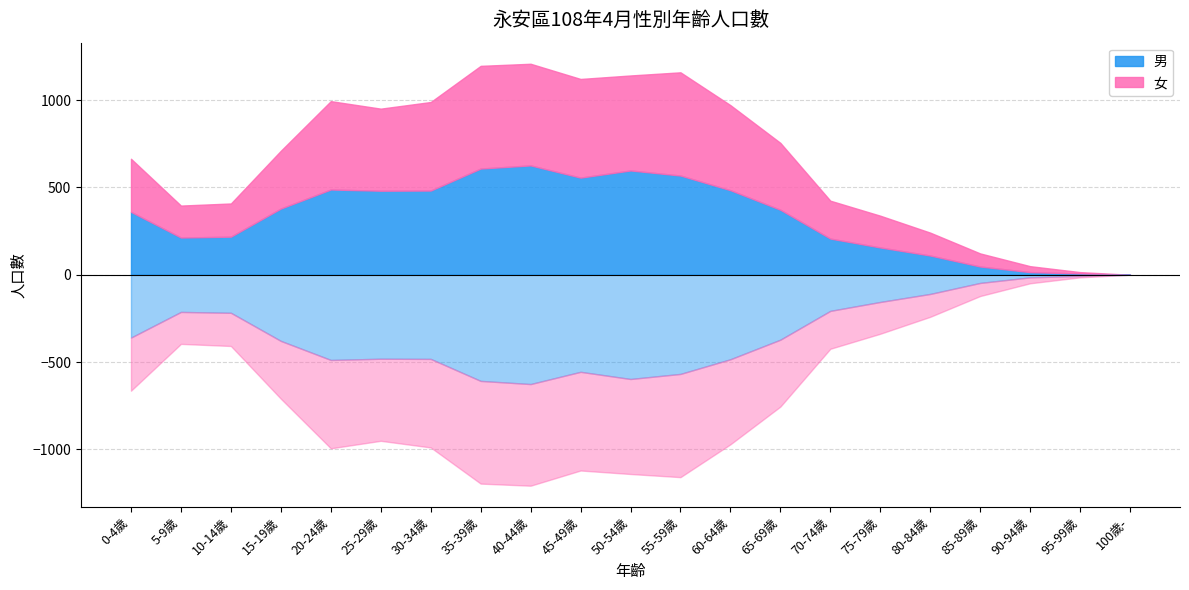

Which series has the largest range (max minus min)?

男